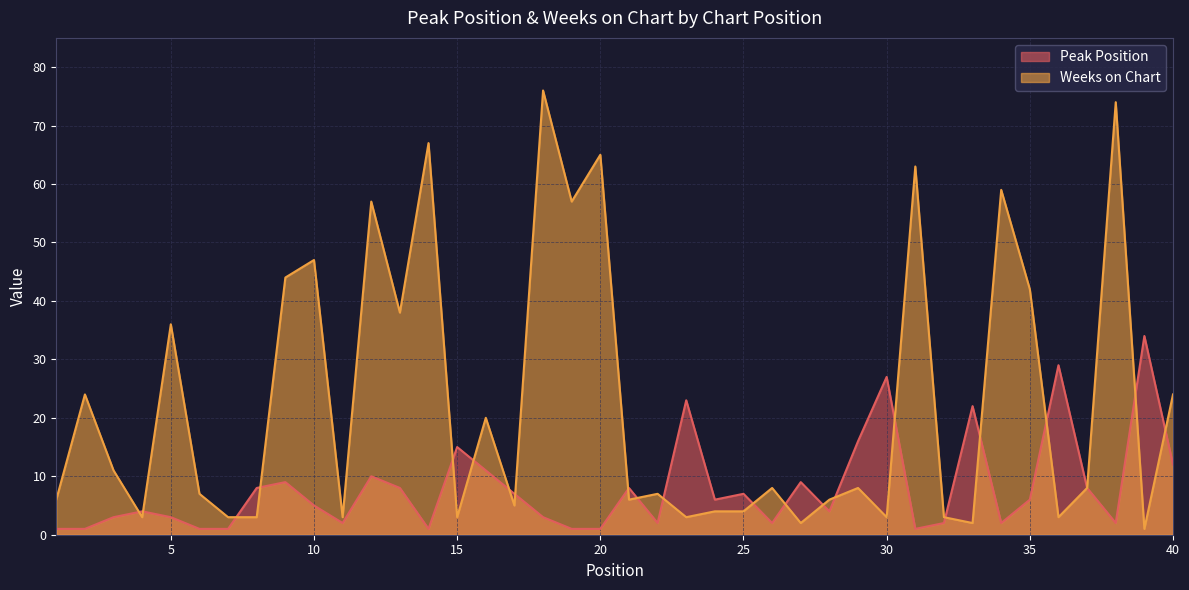

Between 7 and 34, which is larger?

34